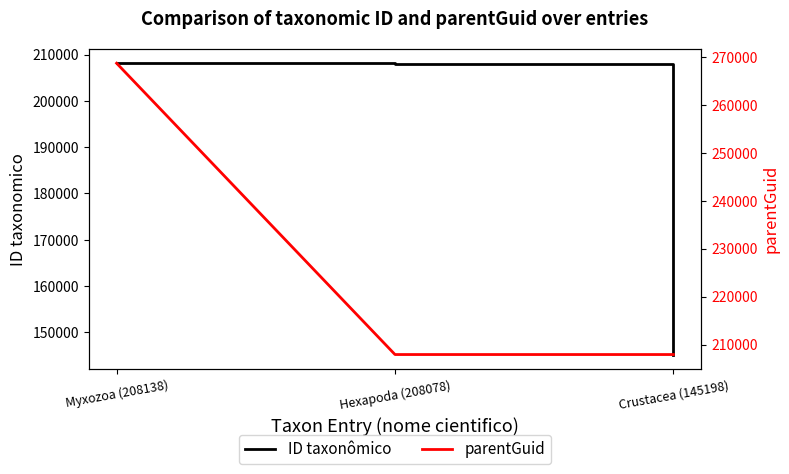

Does the chart display data point markers on the line(s)?

No